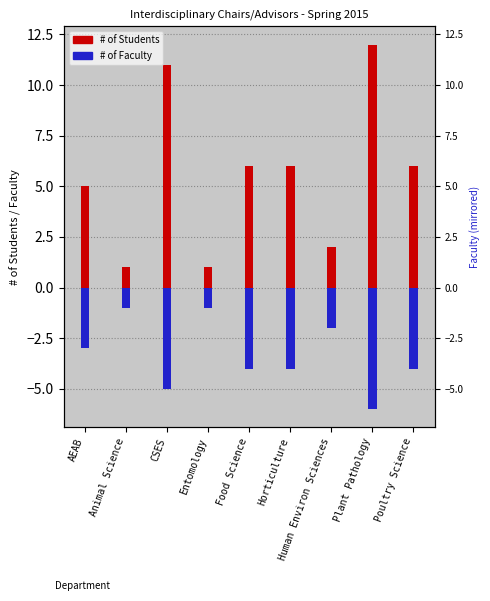

Reading right to left, what are all the values shown in this chart?

# of Students: 6	12	2	6	6	1	11	1	5
# of Faculty: -4	-6	-2	-4	-4	-1	-5	-1	-3